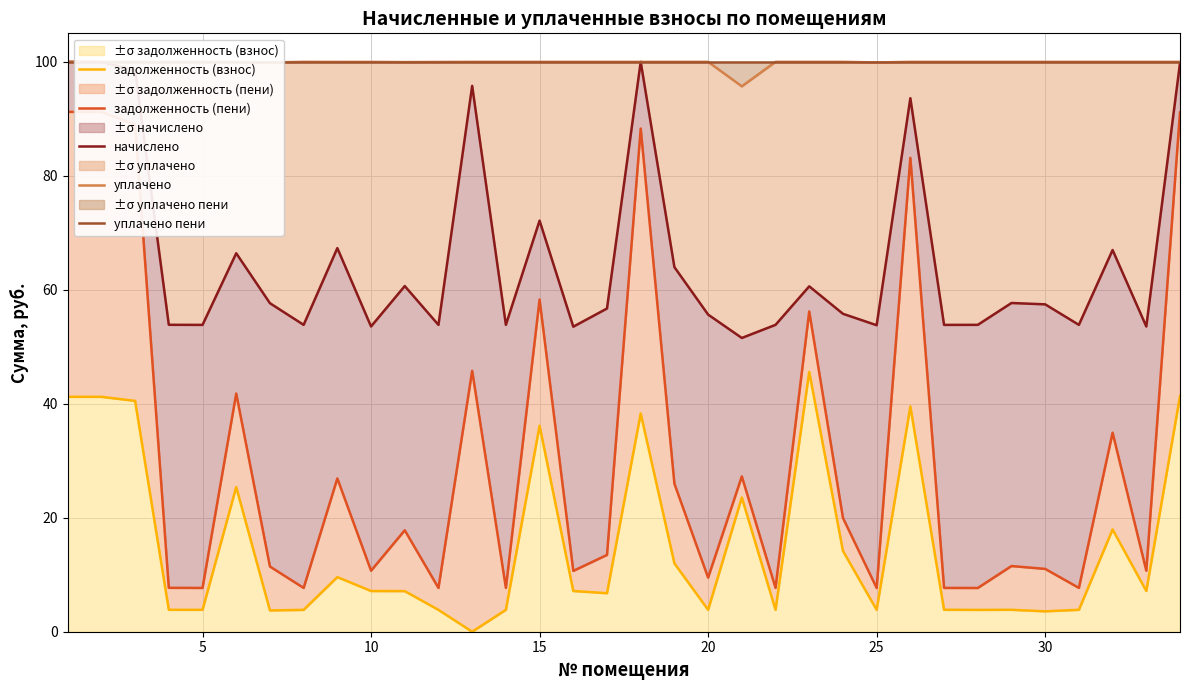

Is it true that уплачено пени equals 100.0 at 12?

True